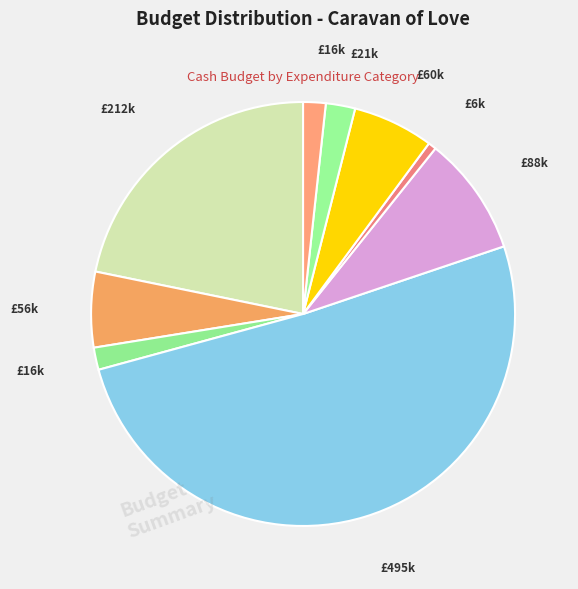

How many segments does this pie chart have?

9